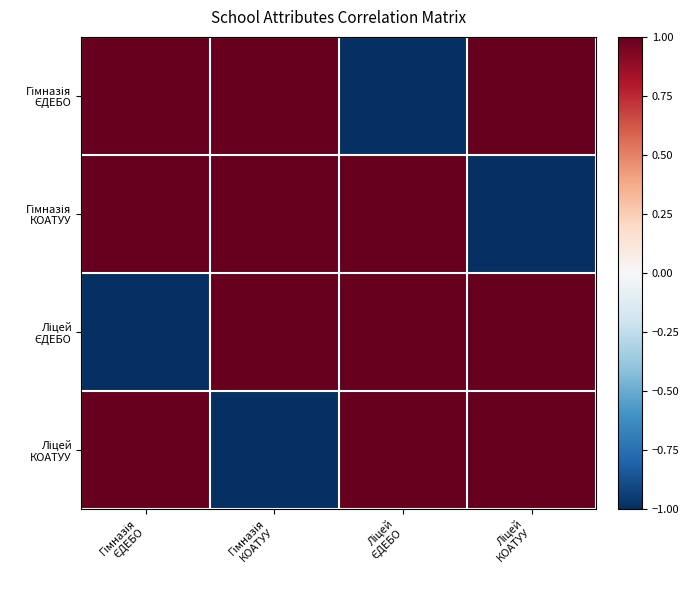

List the series in order of their peak value, lowest first.

Гімназія ЄДЕБО, Гімназія КОАТУУ, Ліцей ЄДЕБО, Ліцей КОАТУУ